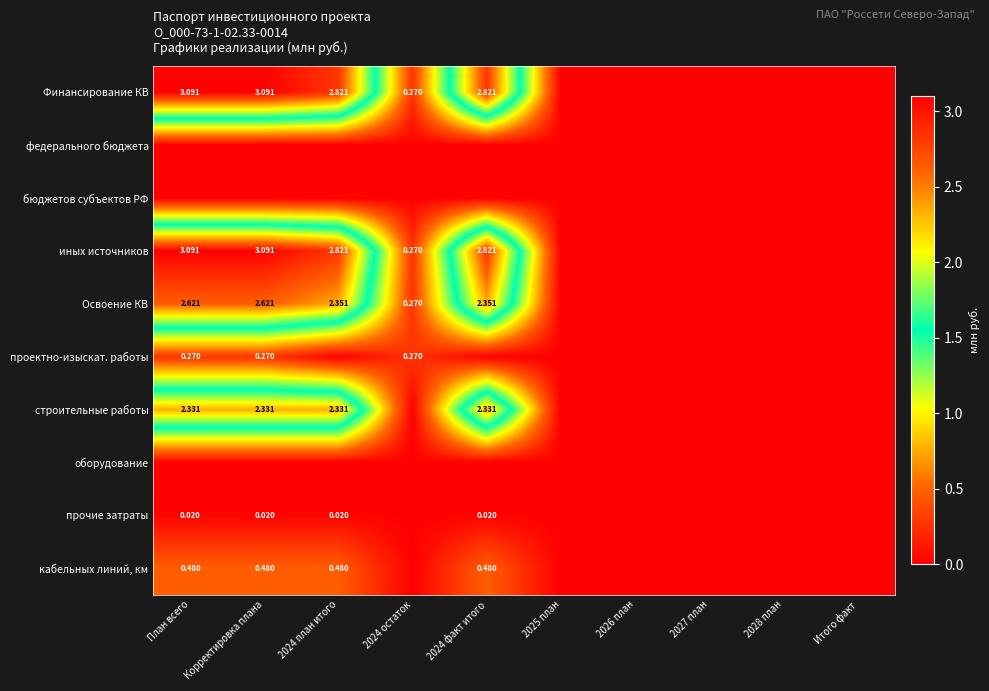

What is the highest value of the иных источников series?

3.1